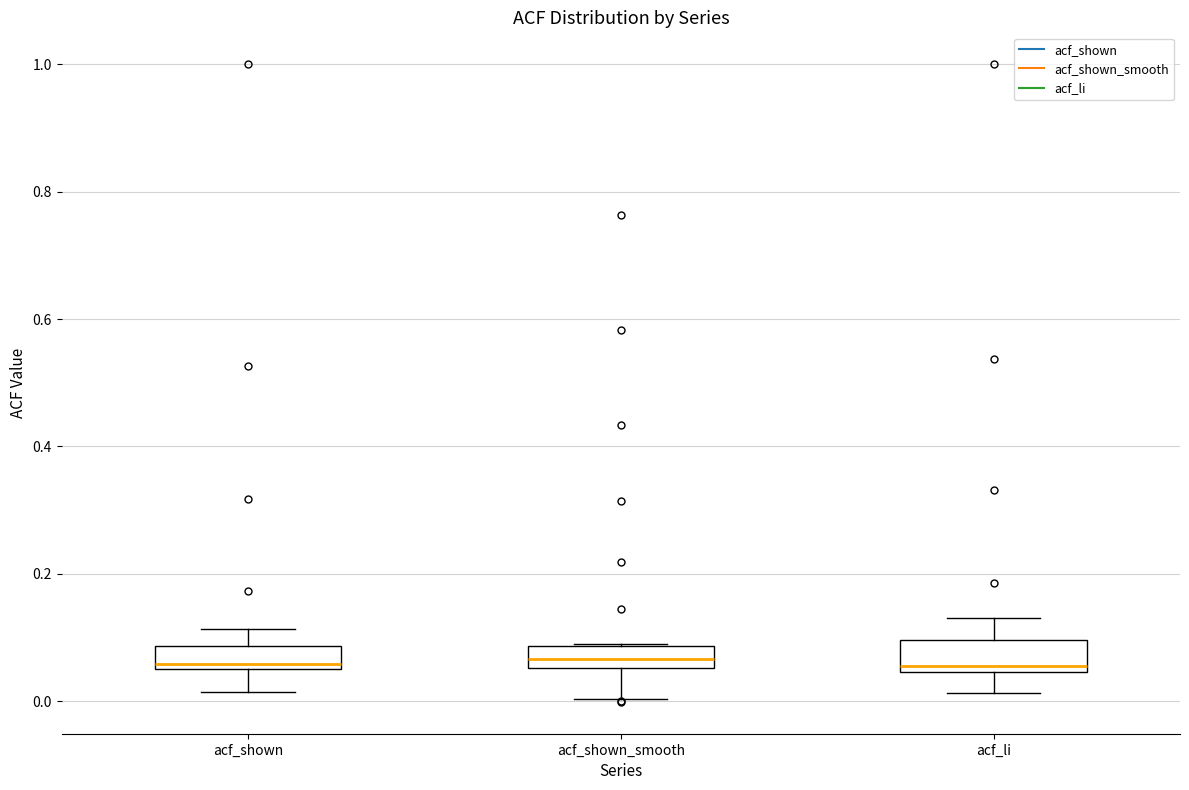

Reading left to right, transcribe this box plot: for each box, give where its median line is, the range the box spans, and where its two whiskers end, as read against the y-axis. The values are not printed on the chart, so give them approximately, as read against the axis.

acf_shown: median 0.06 (just above the box's lower edge), box 0.06 to 0.08, whiskers 0.02 to 0.12
acf_shown_smooth: median 0.06 (inside the box), box 0.06 to 0.08, whiskers 0.00 to 0.10
acf_li: median 0.06, box 0.04 to 0.10, whiskers 0.02 to 0.14